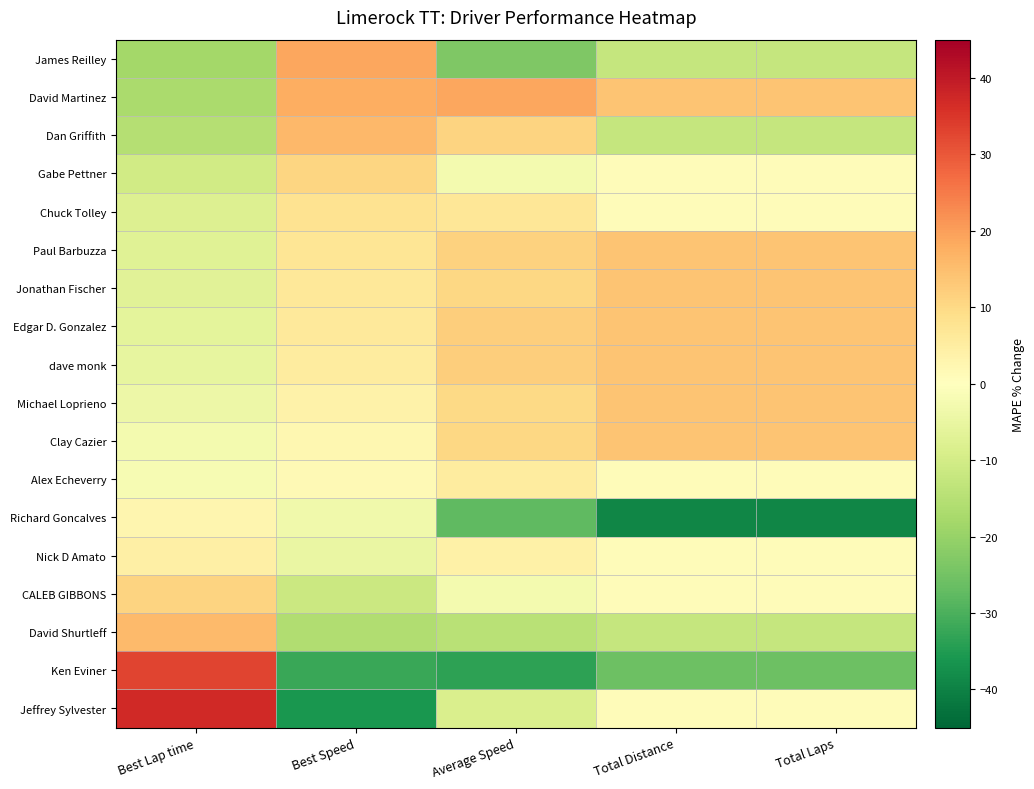

Reading right to left, transcribe all the data shown in this chart.

James Reilley: Total Laps=-12.5	Total Distance=-12.5	Average Speed=-23.2	Best Speed=18.9	Best Lap time=-18.1
David Martinez: Total Laps=14.0	Total Distance=14.0	Average Speed=18.7	Best Speed=17.9	Best Lap time=-17.1
Dan Griffith: Total Laps=-12.5	Total Distance=-12.5	Average Speed=11.2	Best Speed=15.9	Best Lap time=-15.3
Gabe Pettner: Total Laps=0.7	Total Distance=0.7	Average Speed=-2.5	Best Speed=10.7	Best Lap time=-10.5
Chuck Tolley: Total Laps=0.7	Total Distance=0.7	Average Speed=6.8	Best Speed=7.9	Best Lap time=-7.9
Paul Barbuzza: Total Laps=14.0	Total Distance=14.0	Average Speed=11.4	Best Speed=7.2	Best Lap time=-7.3
Jonathan Fischer: Total Laps=14.0	Total Distance=14.0	Average Speed=10.3	Best Speed=6.6	Best Lap time=-6.8
Edgar D. Gonzalez: Total Laps=14.0	Total Distance=14.0	Average Speed=12.2	Best Speed=6.1	Best Lap time=-6.3
dave monk: Total Laps=14.0	Total Distance=14.0	Average Speed=12.1	Best Speed=5.4	Best Lap time=-5.6
Michael Loprieno: Total Laps=14.0	Total Distance=14.0	Average Speed=10.2	Best Speed=3.7	Best Lap time=-3.9
Clay Cazier: Total Laps=14.0	Total Distance=14.0	Average Speed=10.5	Best Speed=2.3	Best Lap time=-2.6
Alex Echeverry: Total Laps=0.7	Total Distance=0.7	Average Speed=5.4	Best Speed=1.5	Best Lap time=-1.8
Richard Goncalves: Total Laps=-39.1	Total Distance=-39.1	Average Speed=-27.7	Best Speed=-3.3	Best Lap time=2.8
Nick D Amato: Total Laps=0.7	Total Distance=0.7	Average Speed=4.0	Best Speed=-4.9	Best Lap time=4.3
CALEB GIBBONS: Total Laps=0.7	Total Distance=0.7	Average Speed=-2.5	Best Speed=-11.6	Best Lap time=11.0
David Shurtleff: Total Laps=-12.5	Total Distance=-12.5	Average Speed=-14.5	Best Speed=-16.0	Best Lap time=15.5
Ken Eviner: Total Laps=-25.8	Total Distance=-25.8	Average Speed=-33.6	Best Speed=-32.2	Best Lap time=32.7
Jeffrey Sylvester: Total Laps=0.7	Total Distance=0.7	Average Speed=-8.7	Best Speed=-36.0	Best Lap time=37.0